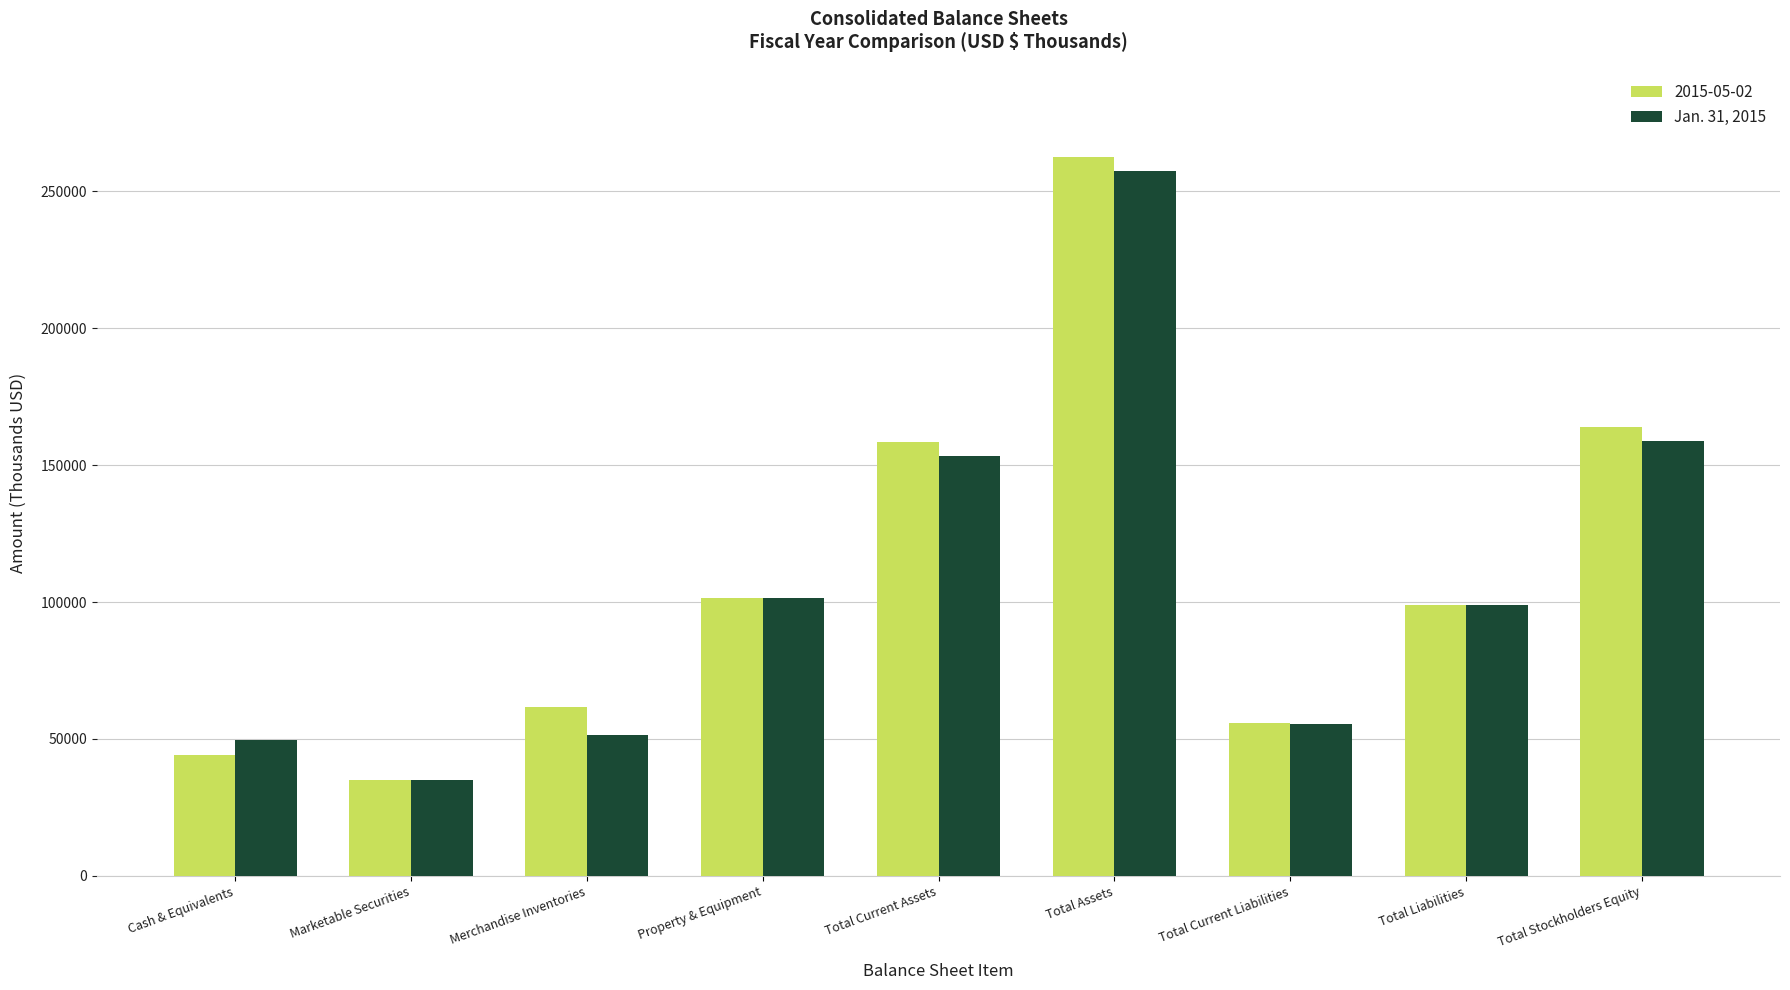

What is the lowest value of the 2015-05-02 series?

34971